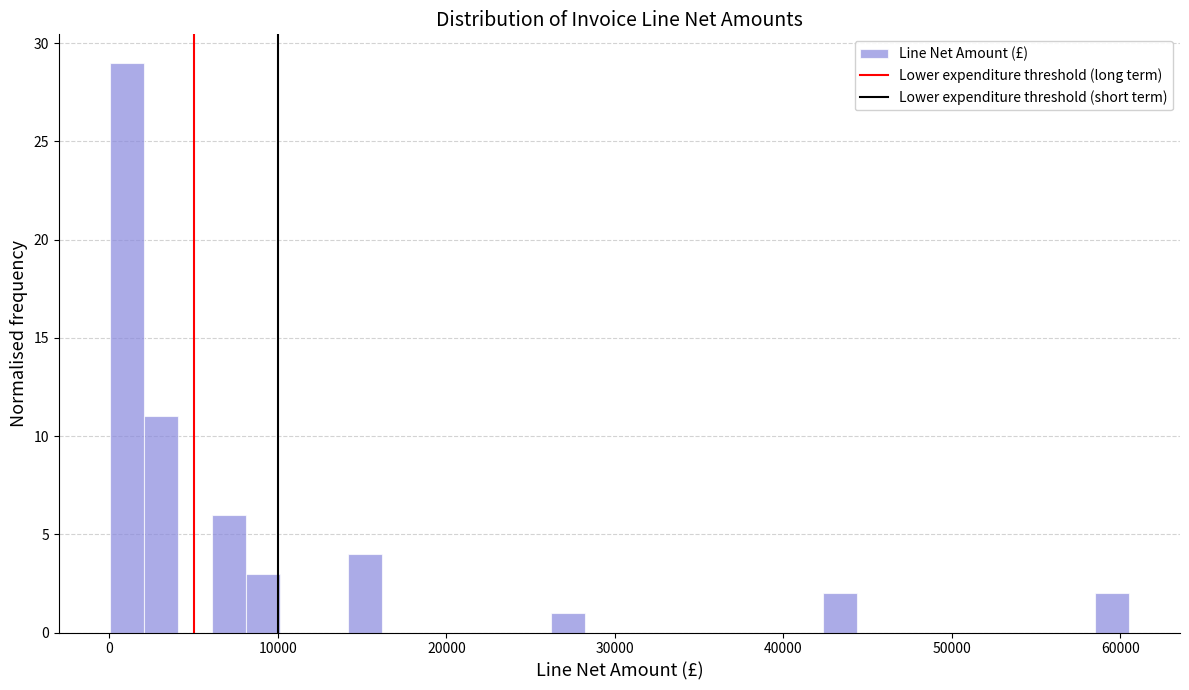

Read against the x-axis, roughly where is the centre of the tallest bar?

1000